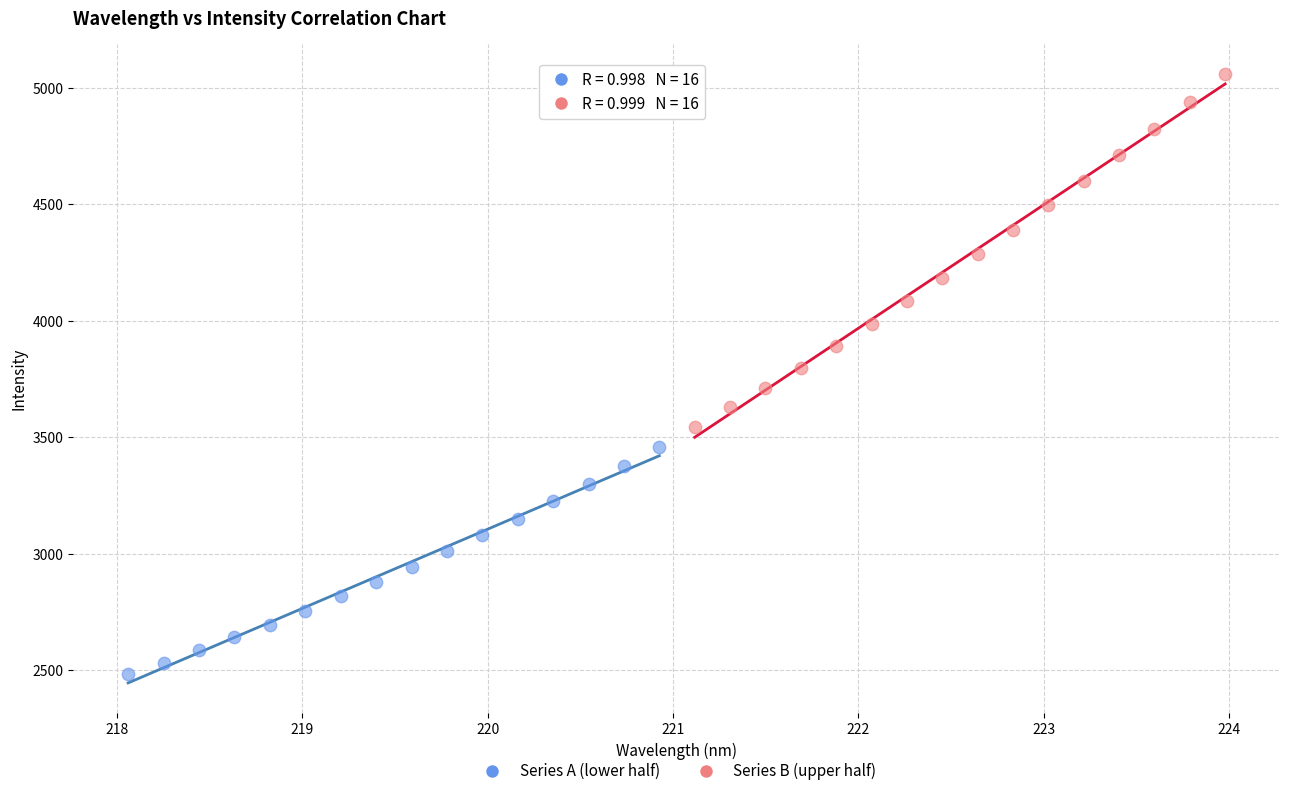

Which series reaches the maximum Y coordinate?

Series B (upper half)